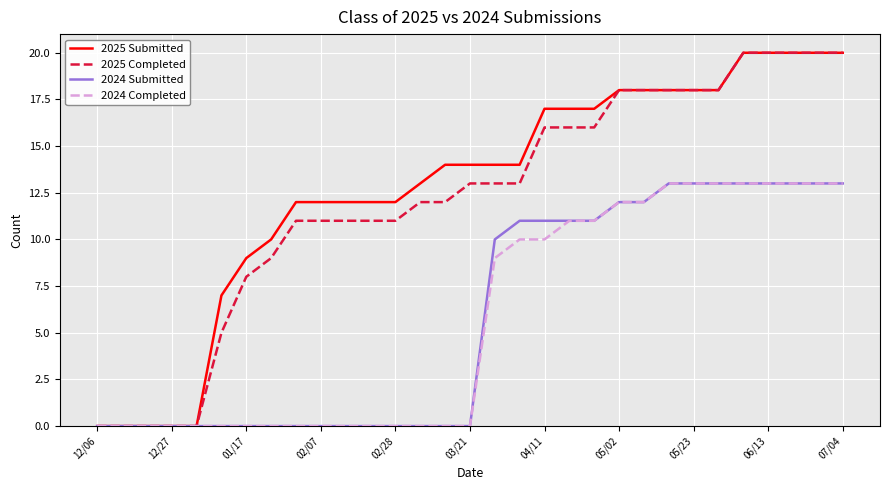

What is the maximum value shown in the chart?

20